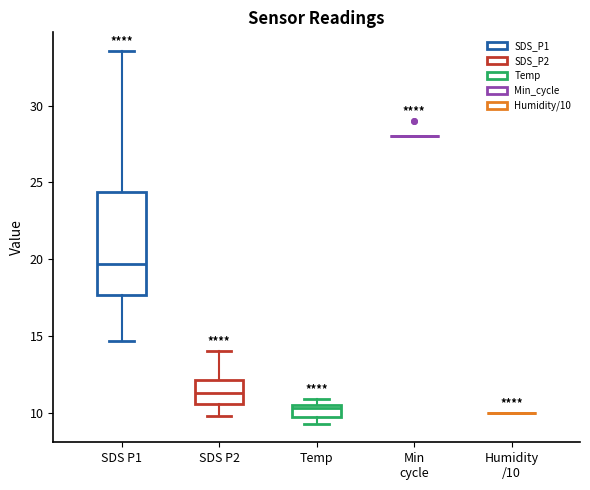

Comparing the boxes themselves (not the whiskers), which one is the tallest?

SDS P1